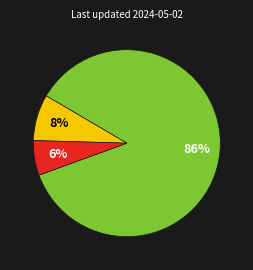

To the nearest percent, what is the difference between the largest and smallest slice percentages?

80%